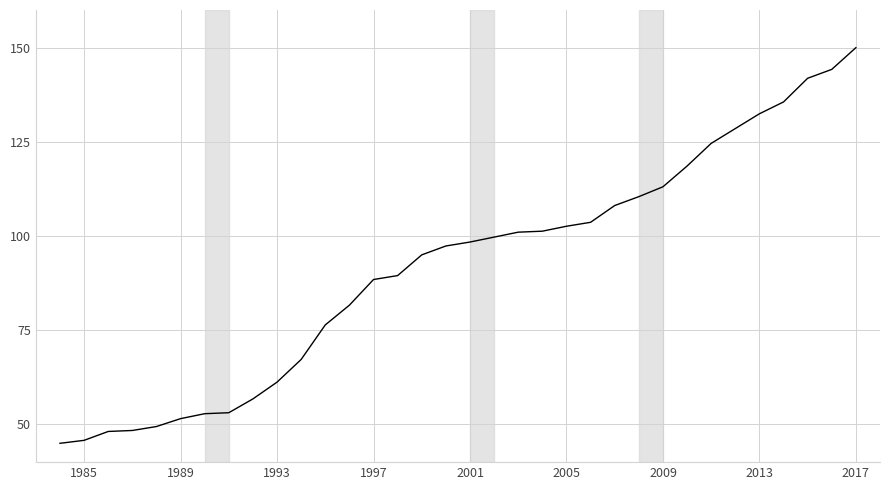

What is the difference between the maximum and minimum values?

105.0